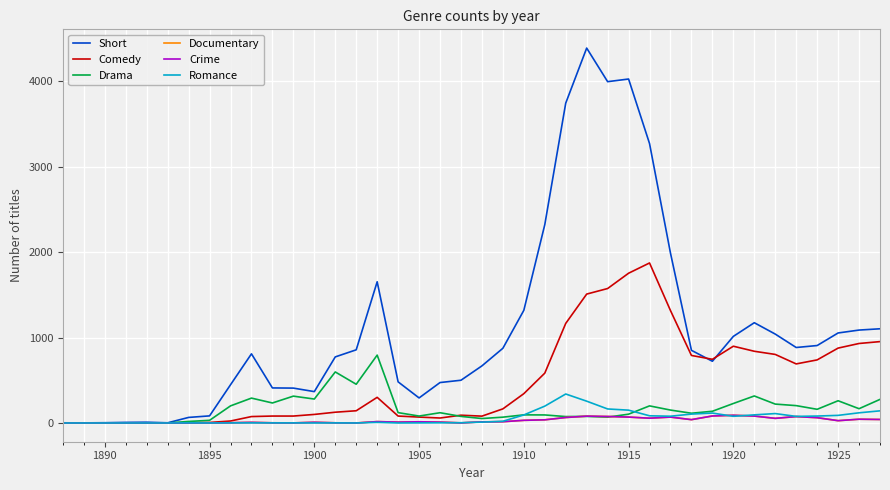

What is the average value of the Romance series?

61